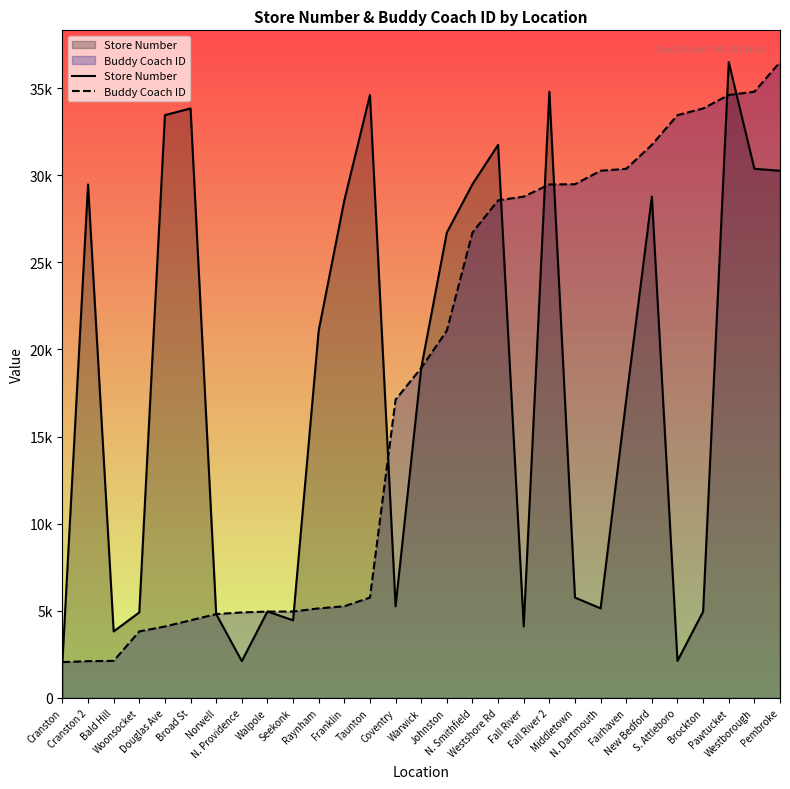

What is the spread (max minus min) of values at Walpole?

6